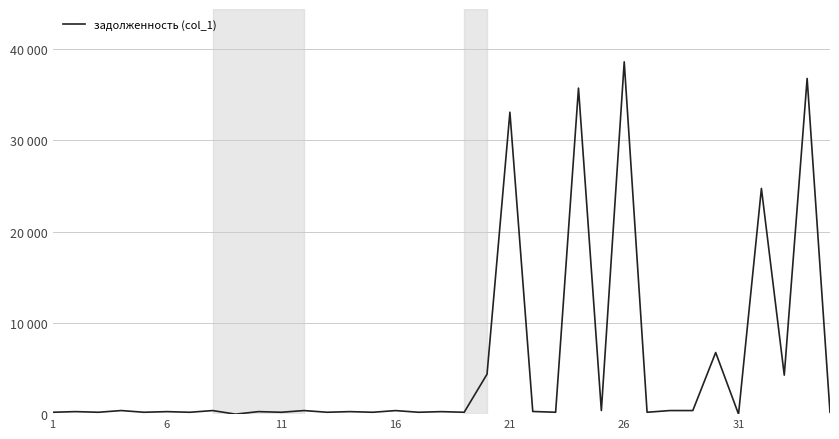

Is this an area chart (filled region under the line)?

No